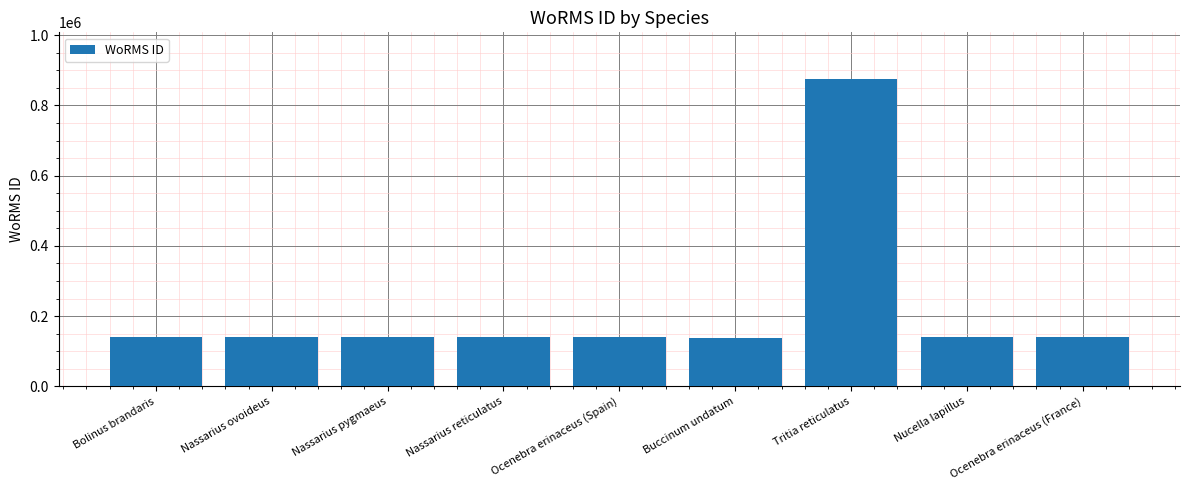

The value at Nucella lapillus is 201993. True or false?

False